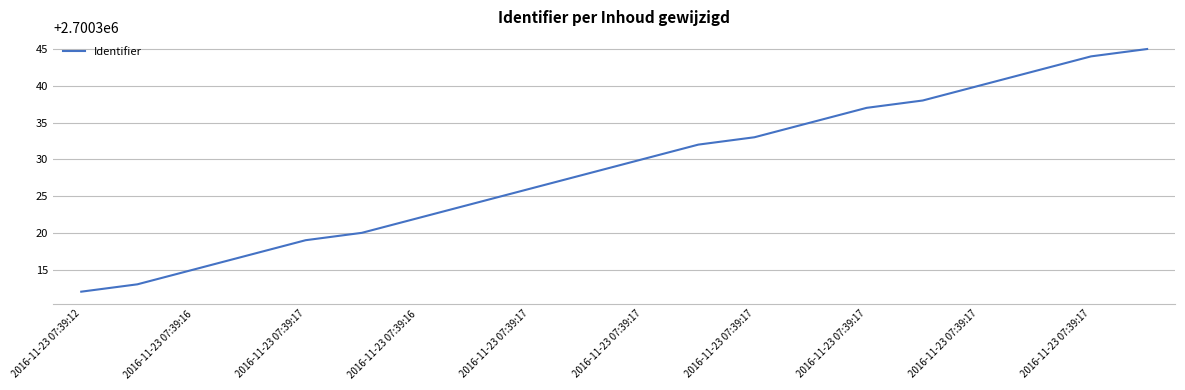

How many lines are shown in the chart?

1